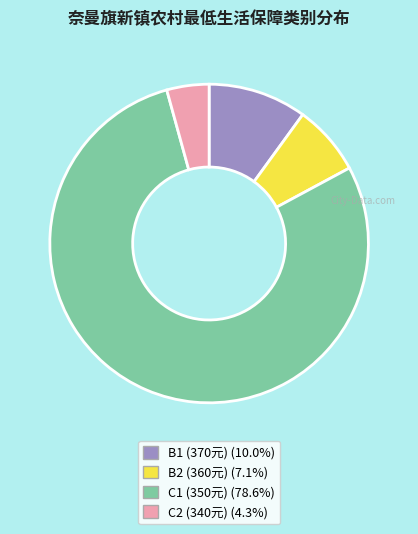

Approximately how many times larger is the value at B2 compared to B1?

0.7